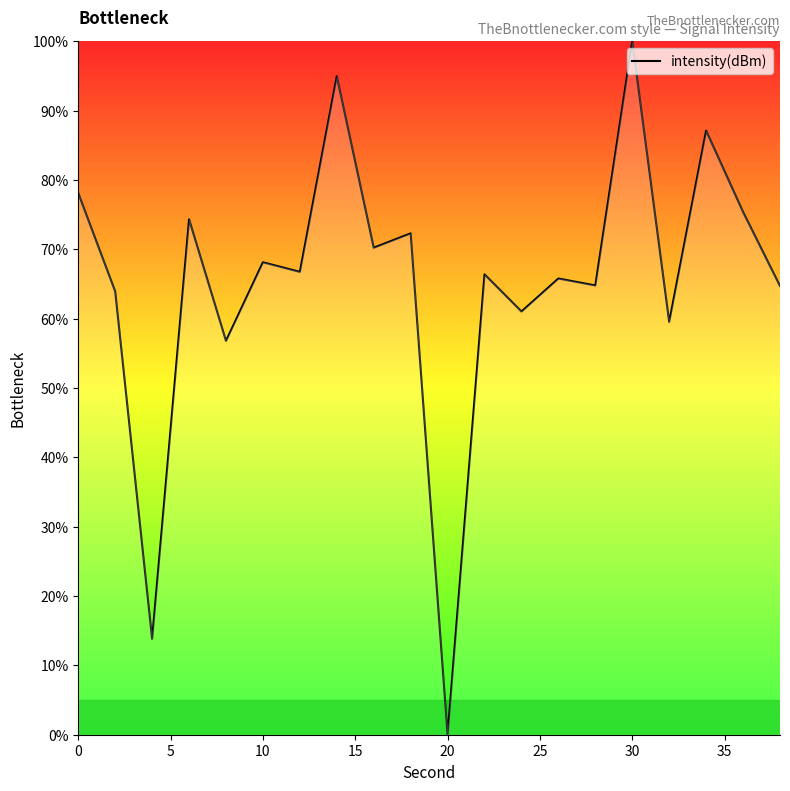

What is the difference between the maximum and minimum values?

100.0